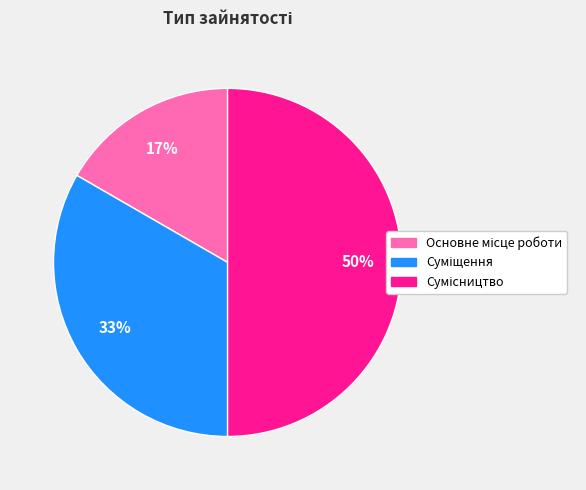

To the nearest percent, what is the average slice percentage?

33%